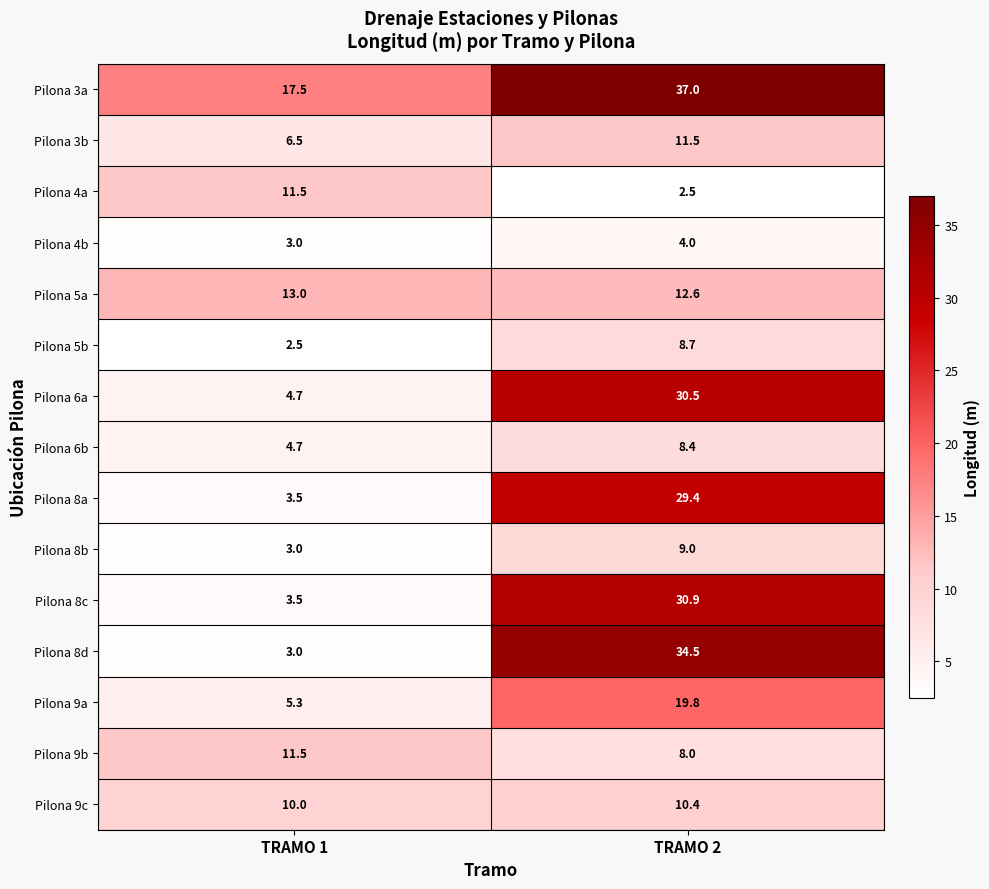

Which label corresponds to the largest value in the chart?

TRAMO 2